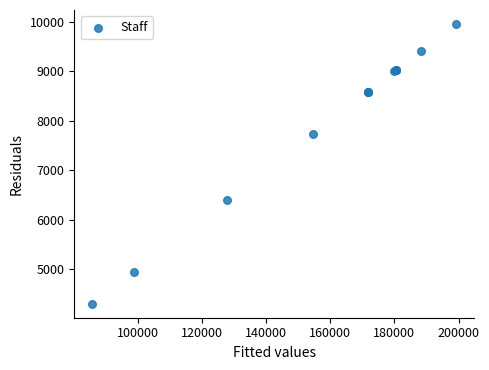

What Y value in the scatter plot is closest to 7128?

7728